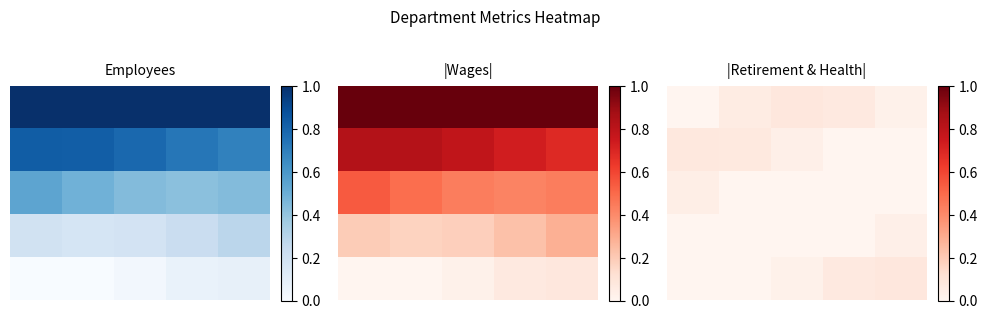

At which category does the chart reach its peak across all series?

4